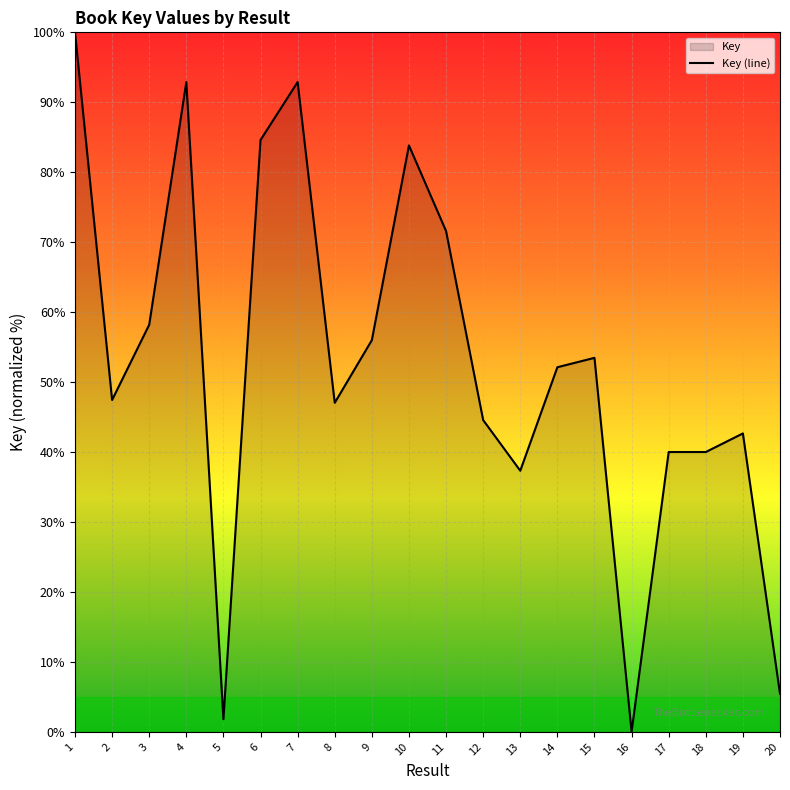

What is the value of the 4th point from the left?

92.9